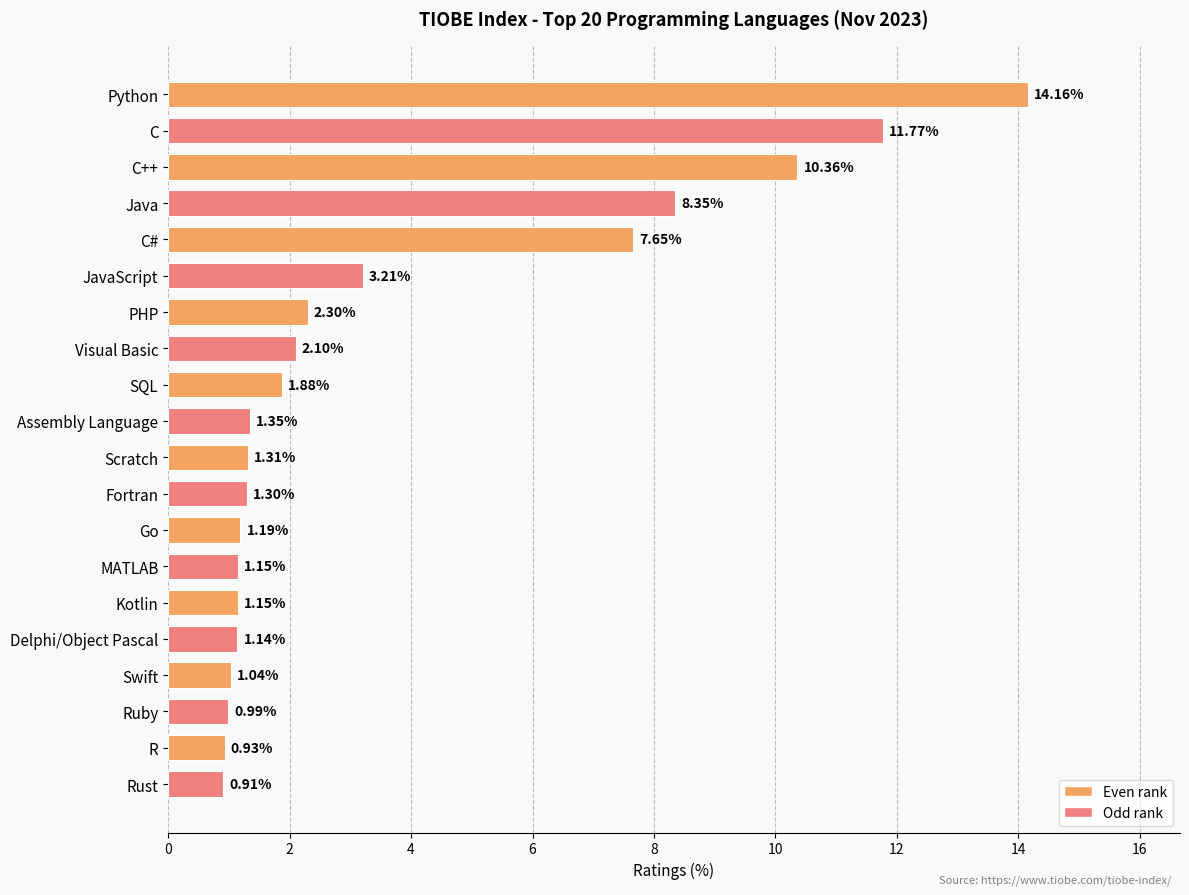

Which category has the lowest value across all series?

Rust